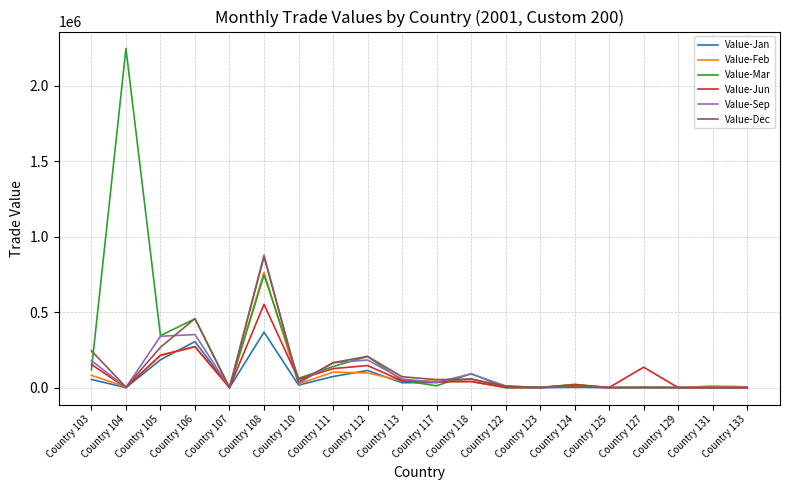

What is the sum of all Value-Mar values?

4495633